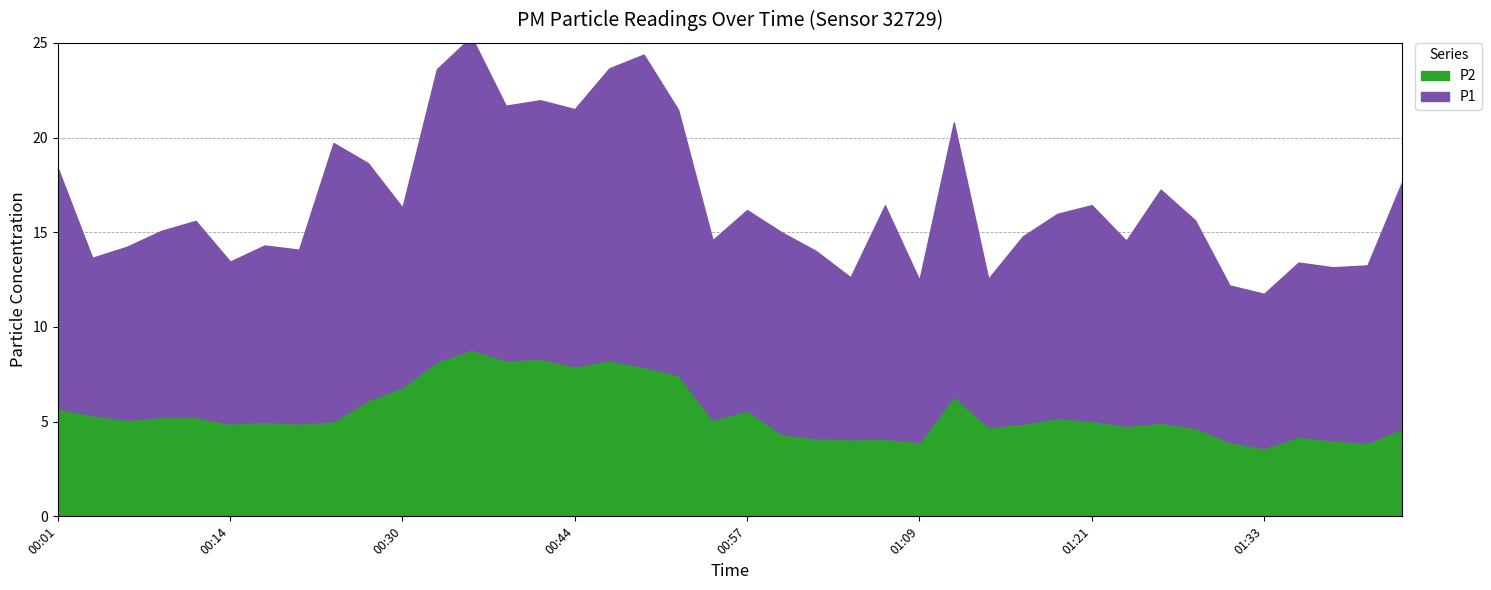

Reading right to left, extract all data points from this chart.

P1: 01:46=13.0	01:41=9.3	01:38=9.2	01:36=9.2	01:33=8.2	01:31=8.3	01:29=10.9	01:26=12.3	01:24=9.8	01:21=11.4	01:19=10.8	01:16=9.9	01:14=7.8	01:12=14.4	01:09=8.6	01:06=12.3	01:04=8.6	01:02=9.9	00:59=10.7	00:57=10.6	00:54=9.5	00:52=14.0	00:49=16.5	00:47=15.4	00:44=13.6	00:42=13.7	00:39=13.4	00:36=16.5	00:33=15.4	00:30=9.5	00:24=12.5	00:22=14.7	00:19=9.2	00:16=9.3	00:14=8.6	00:11=10.3	00:09=9.8	00:06=9.1	00:04=8.3	00:01=12.7
P2: 01:46=4.6	01:41=3.9	01:38=4.0	01:36=4.2	01:33=3.6	01:31=3.9	01:29=4.7	01:26=5.0	01:24=4.8	01:21=5.0	01:19=5.2	01:16=4.9	01:14=4.7	01:12=6.3	01:09=3.9	01:06=4.1	01:04=4.1	01:02=4.1	00:59=4.3	00:57=5.6	00:54=5.1	00:52=7.5	00:49=7.9	00:47=8.2	00:44=7.9	00:42=8.3	00:39=8.2	00:36=8.8	00:33=8.2	00:30=6.8	00:24=6.1	00:22=5.0	00:19=4.9	00:16=5.0	00:14=4.9	00:11=5.2	00:09=5.2	00:06=5.1	00:04=5.3	00:01=5.7